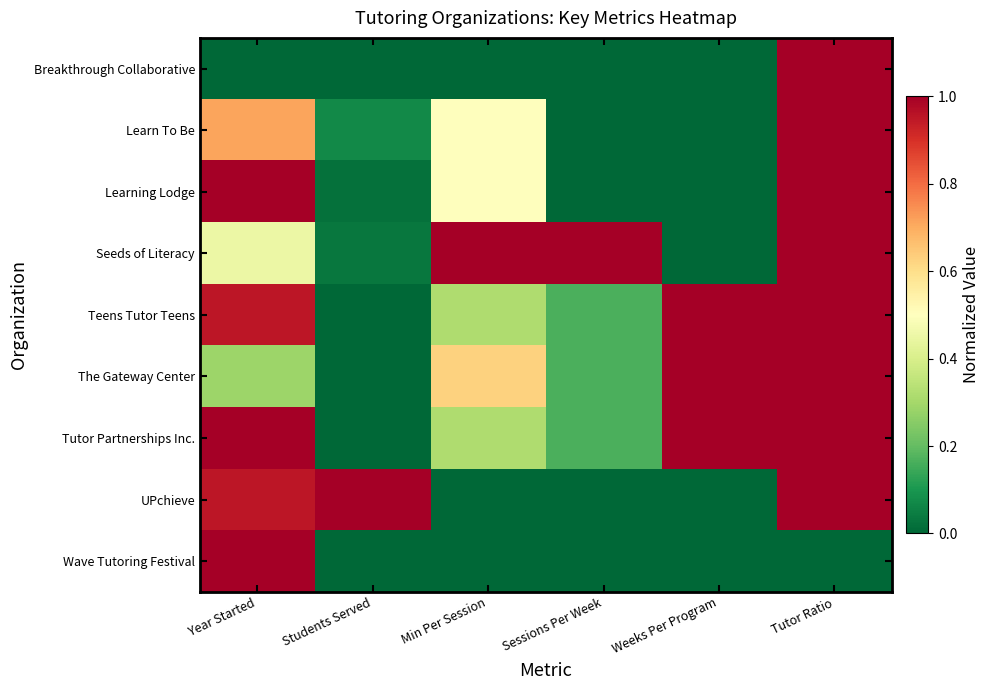

How many series are shown in this chart?

9